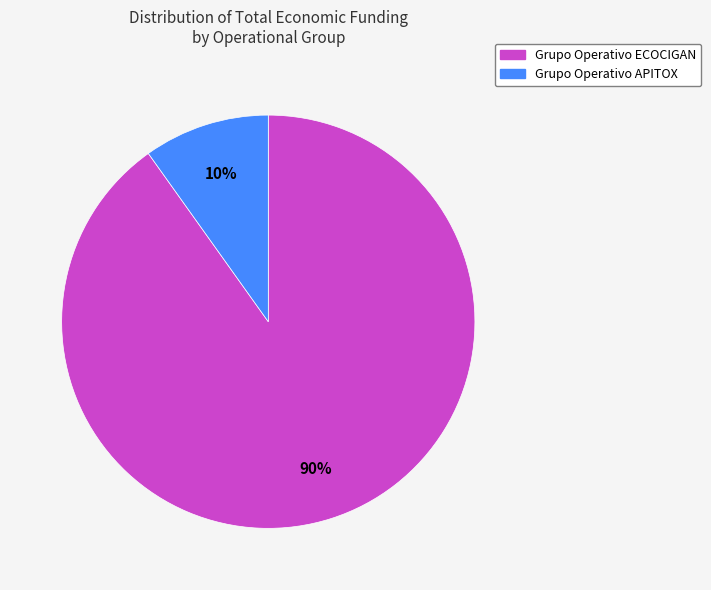

Do Grupo Operativo ECOCIGAN and Grupo Operativo APITOX together represent more than half of the pie?

Yes